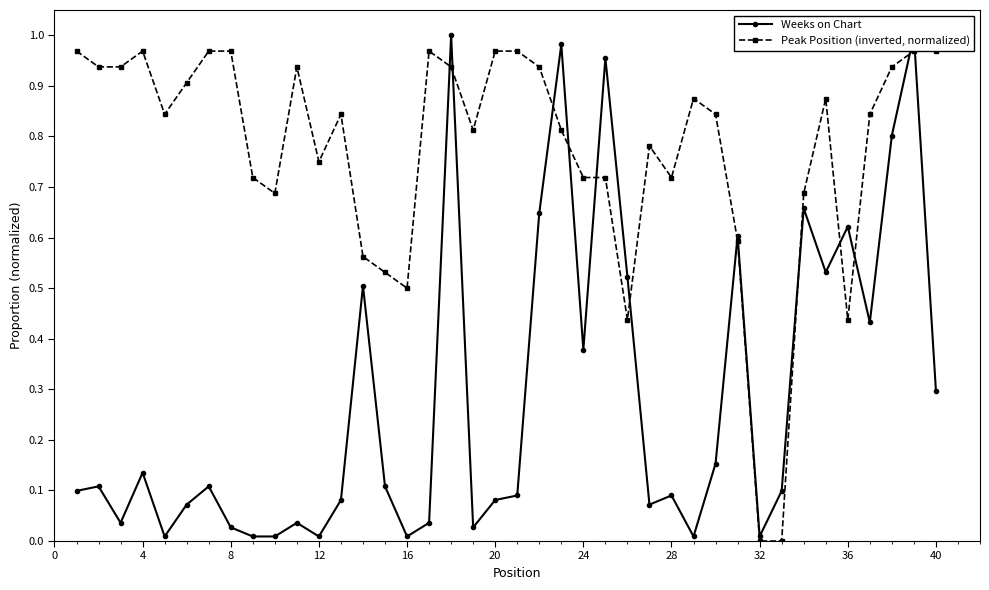

How many series are shown in this chart?

2